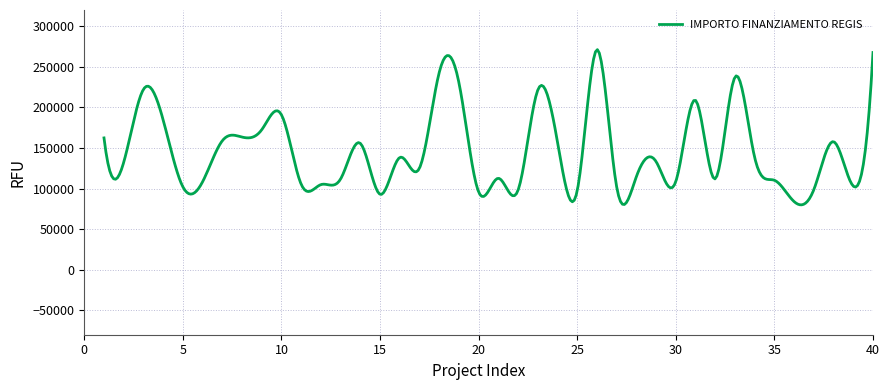

What is the greatest value displayed?

271158.4